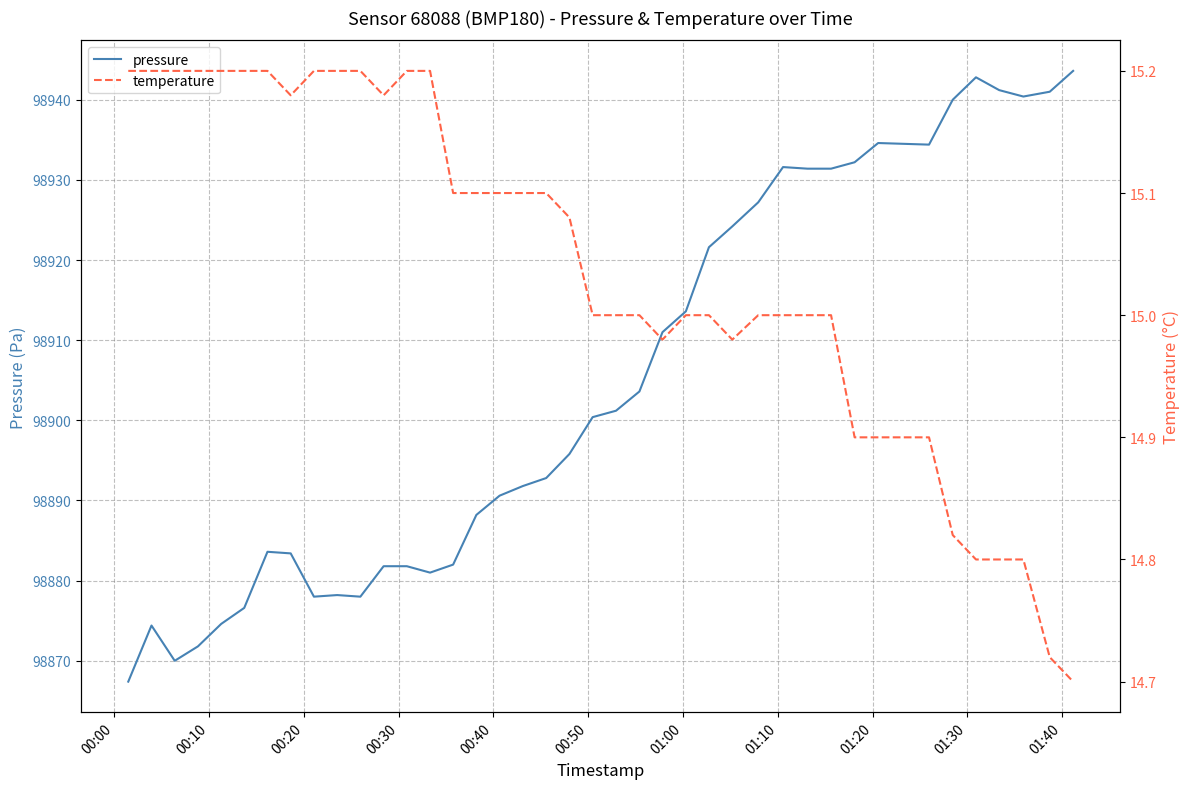

What is the smallest value displayed?

14.7